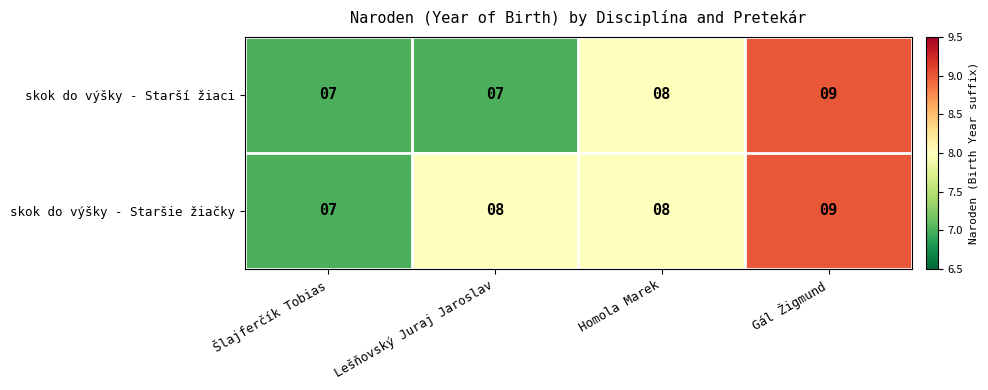

Reading left to right, list all the values displayed in this chart.

skok do výšky - Starší žiaci: Šlajferčík Tobias=7	Lešňovský Juraj Jaroslav=7	Homola Marek=8	Gál Žigmund=9
skok do výšky - Staršie žiačky: Šlajferčík Tobias=7	Lešňovský Juraj Jaroslav=8	Homola Marek=8	Gál Žigmund=9